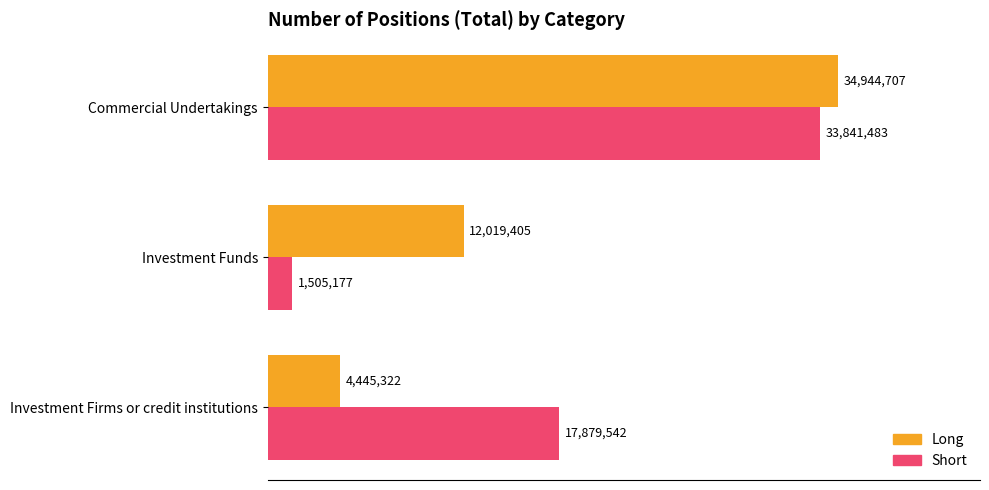

What is the difference between the maximum and minimum values in the Short series?

32336306